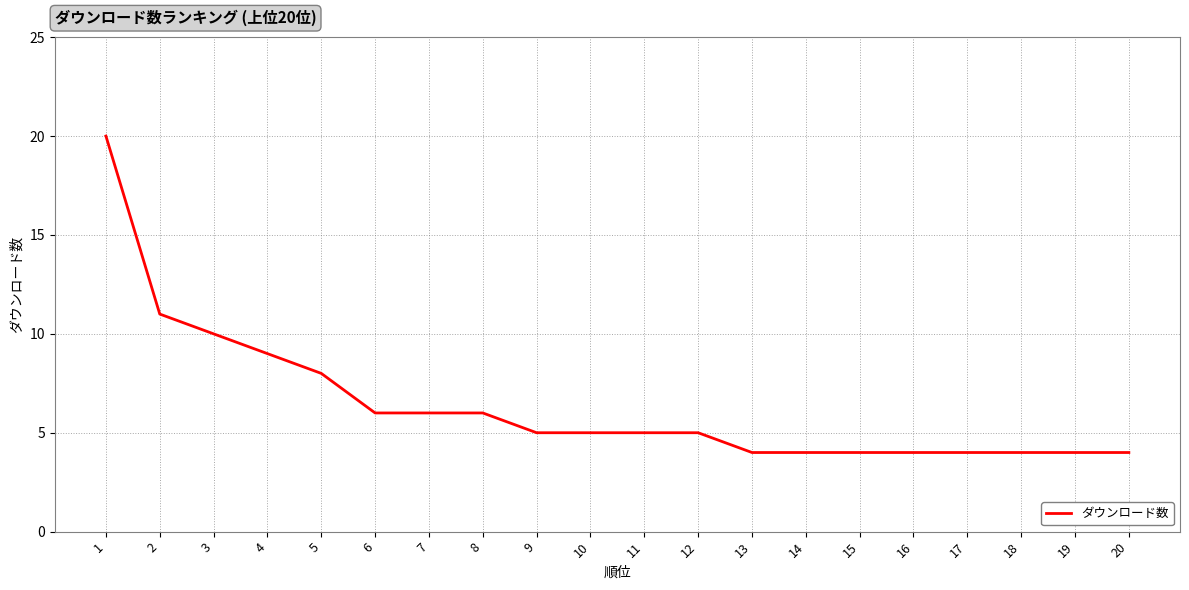

Which has a higher value, 1 or 6?

1